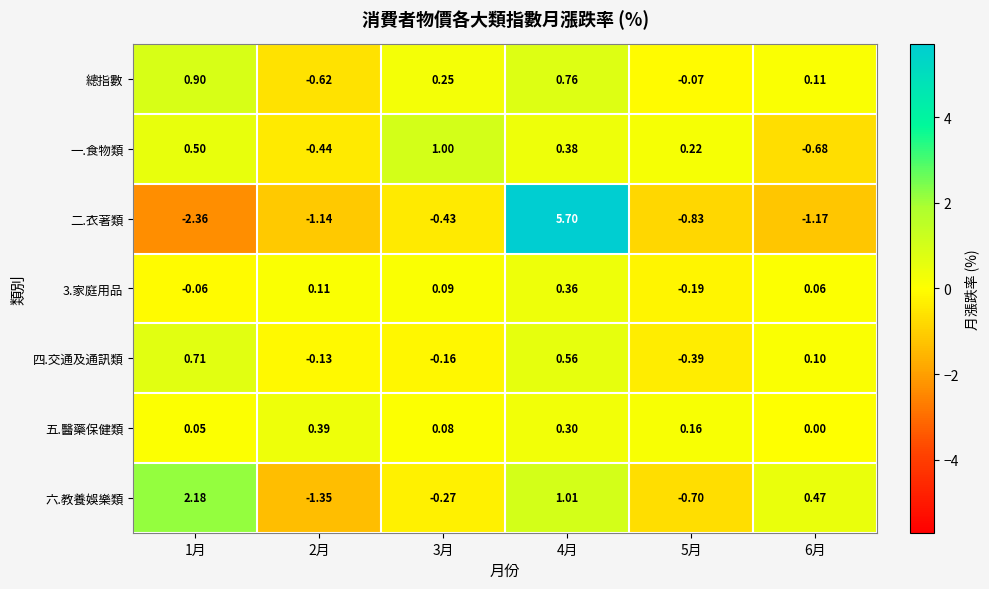

Between 1月 and 5月, which series saw the biggest shift?

六.教養娛樂類